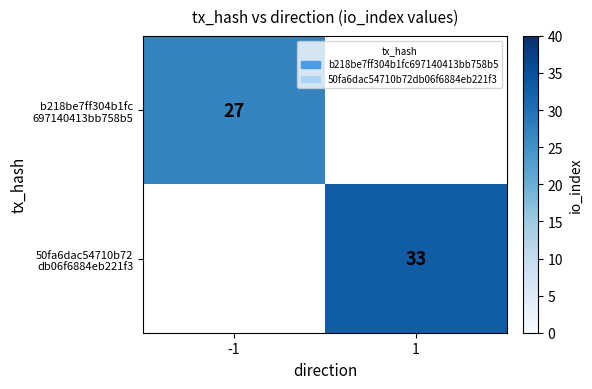

The value of 50fa6dac54710b72 db06f6884eb221f3 at 1 is 33.0. True or false?

True